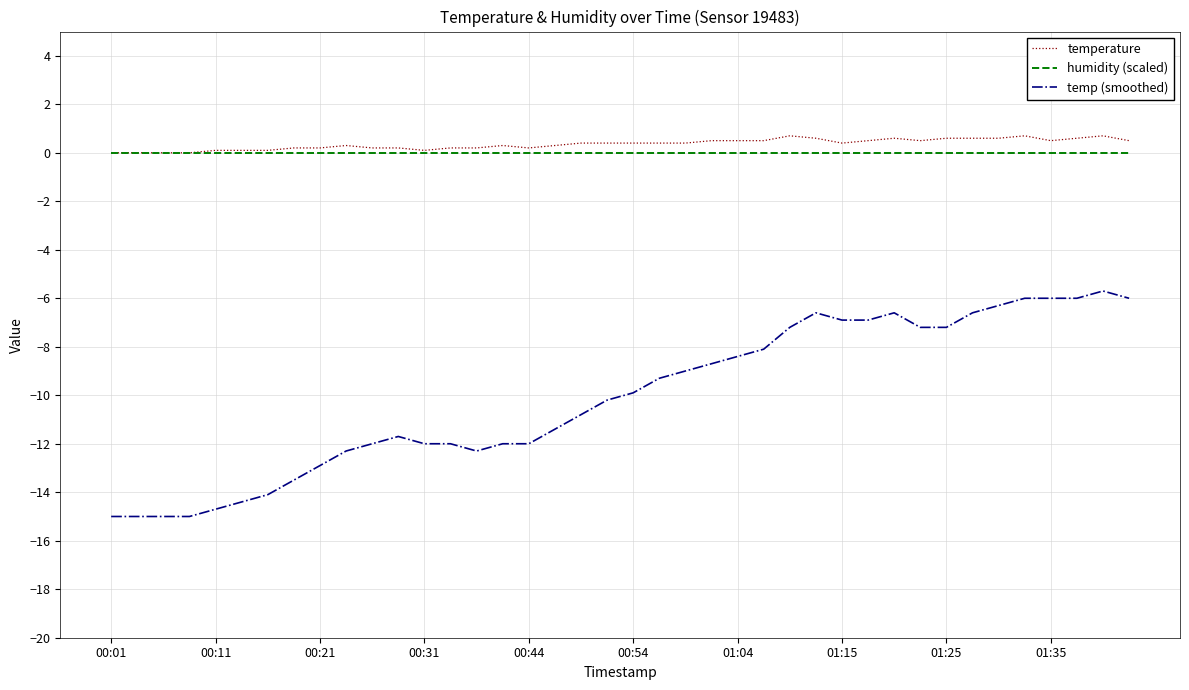

What is the greatest value displayed?

0.7